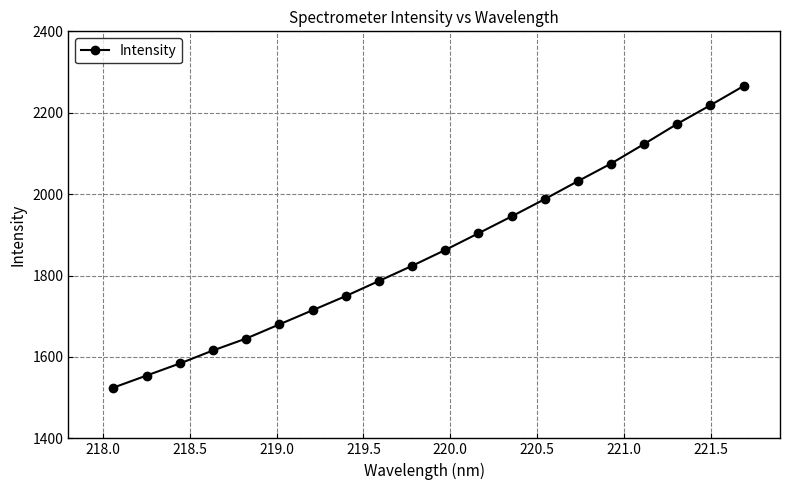

What is the value of the 13th point from the left?

1945.2